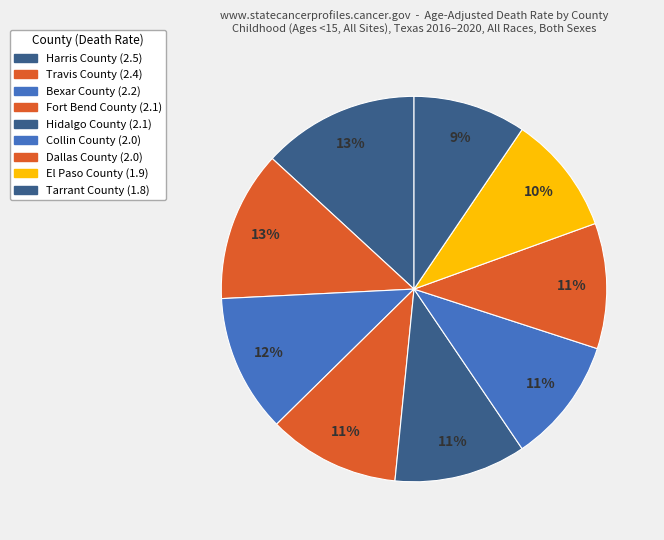

What is the total percentage of El Paso County and Hidalgo County?

21.1%